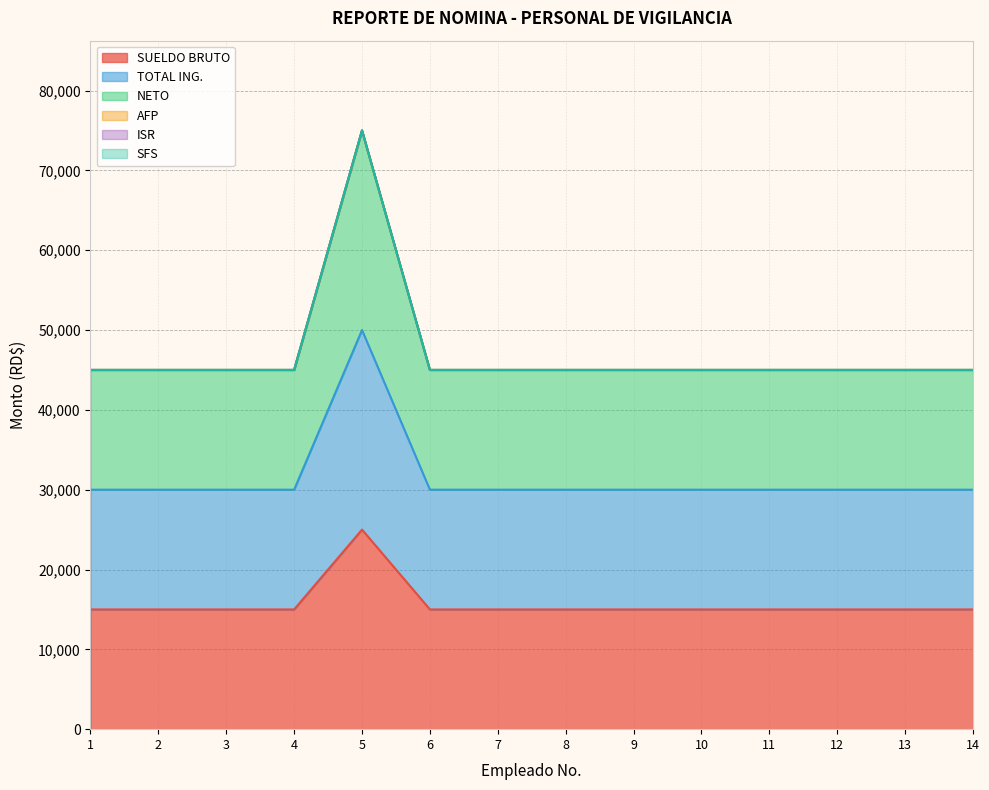

How many values in the NETO series exceed 45000?

1